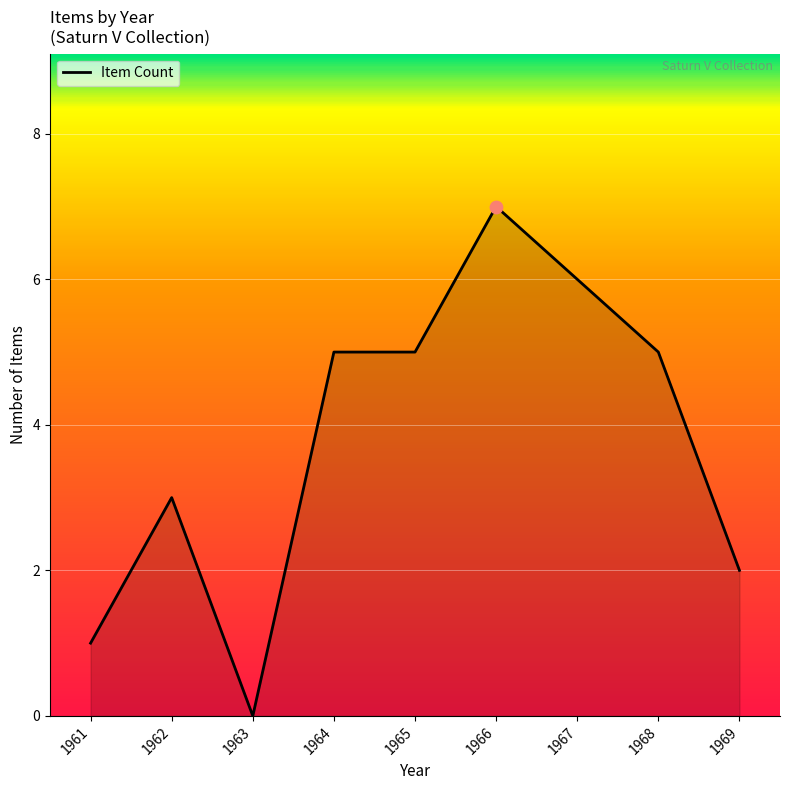

Between 1968 and 1963, which is larger?

1968